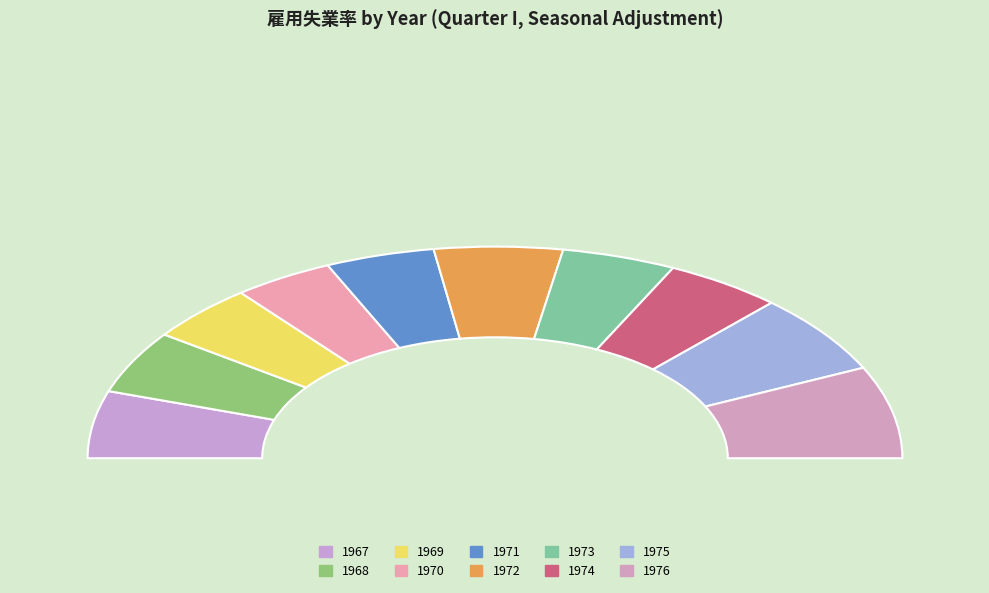

The 1971 slice represents 1% of the pie. True or false?

False